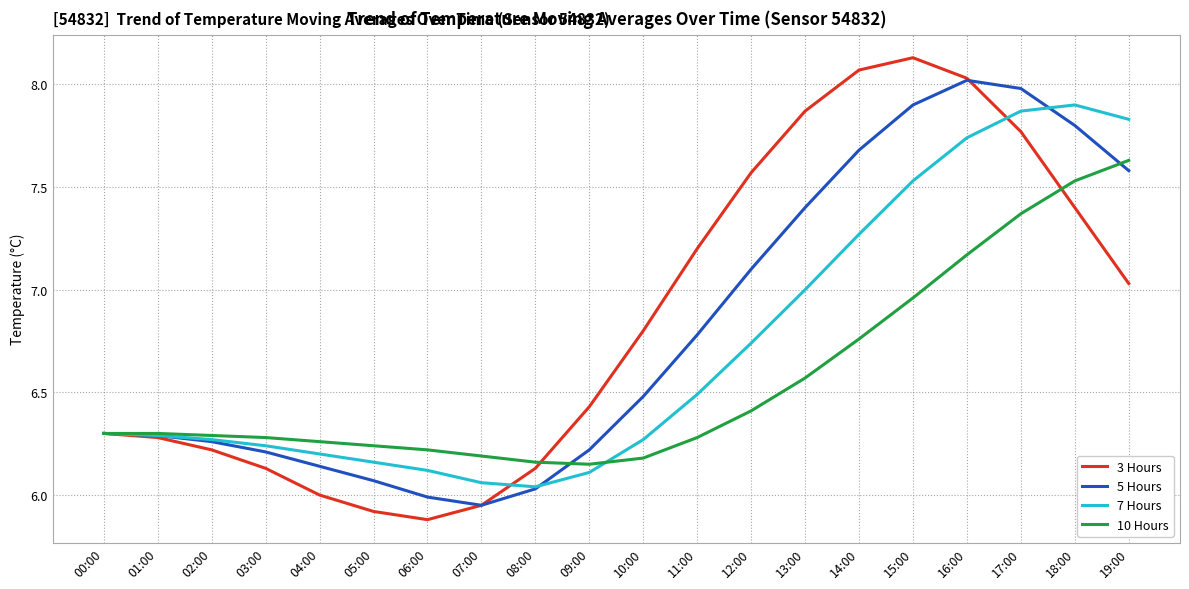

Does the chart have visible grid lines?

Yes